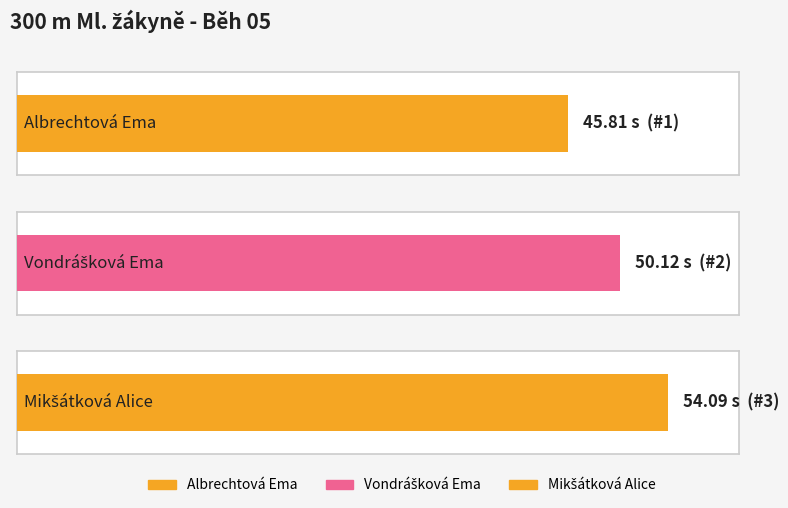

What is the difference between the maximum and minimum values?

8.3